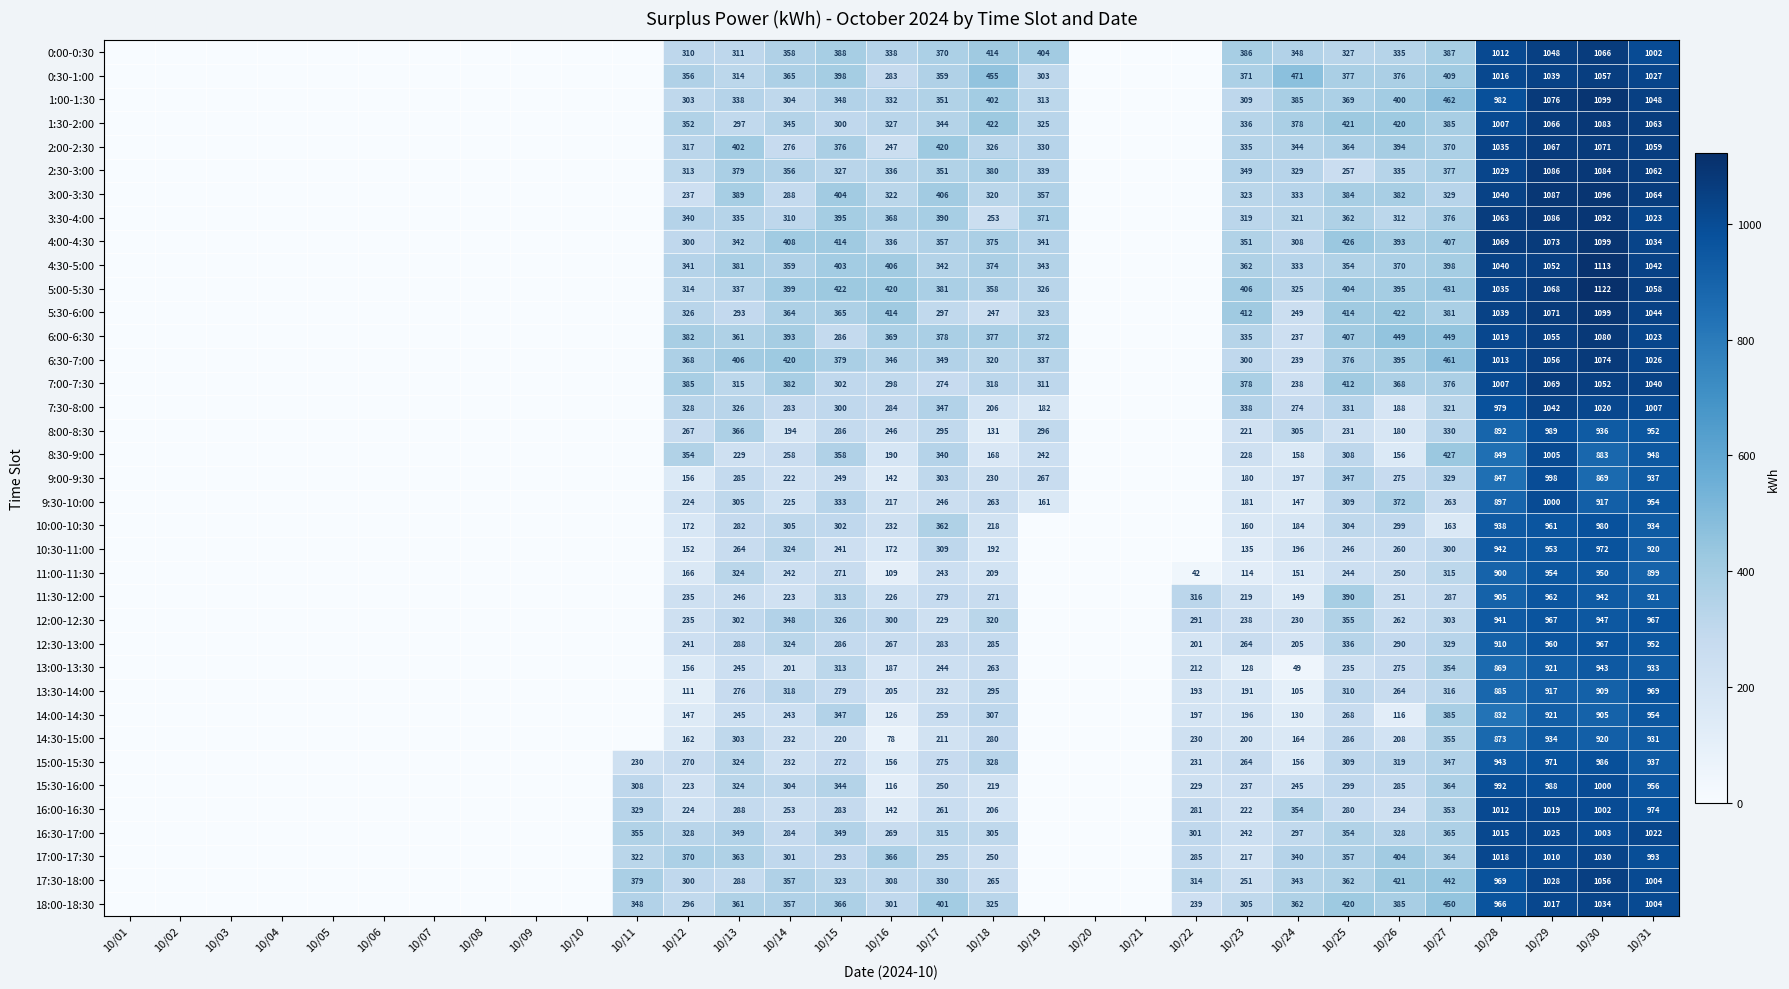

Which label corresponds to the largest value in the chart?

10/30